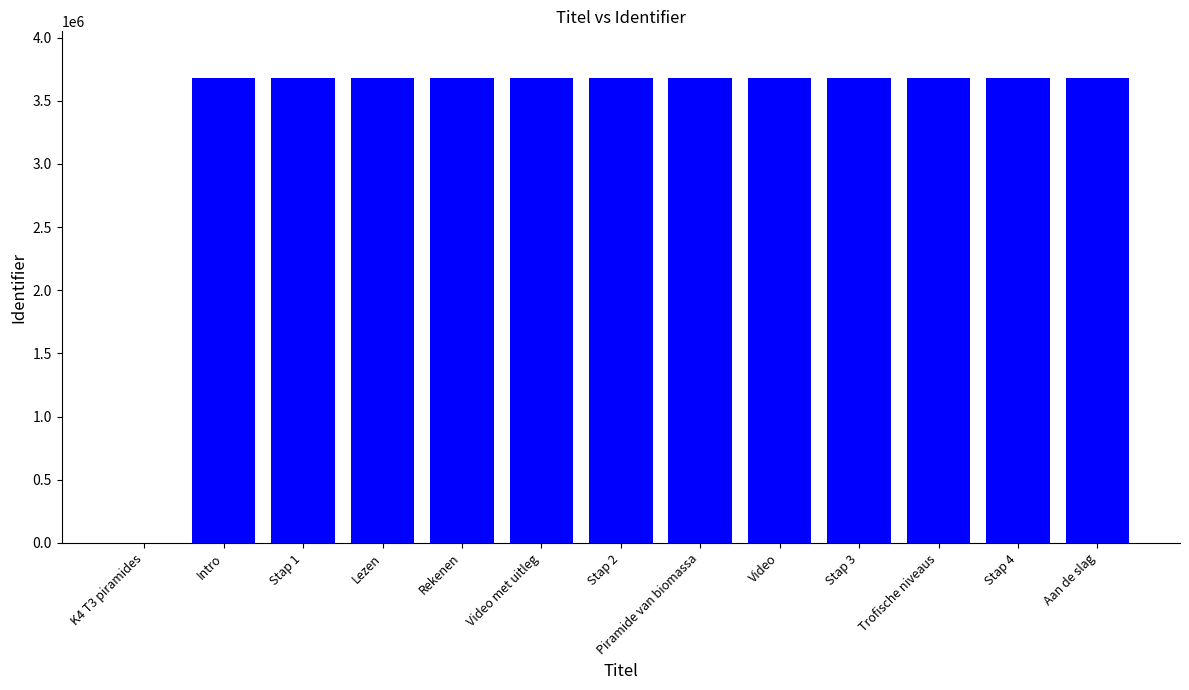

At which label is the value closest to 1841035?

Intro